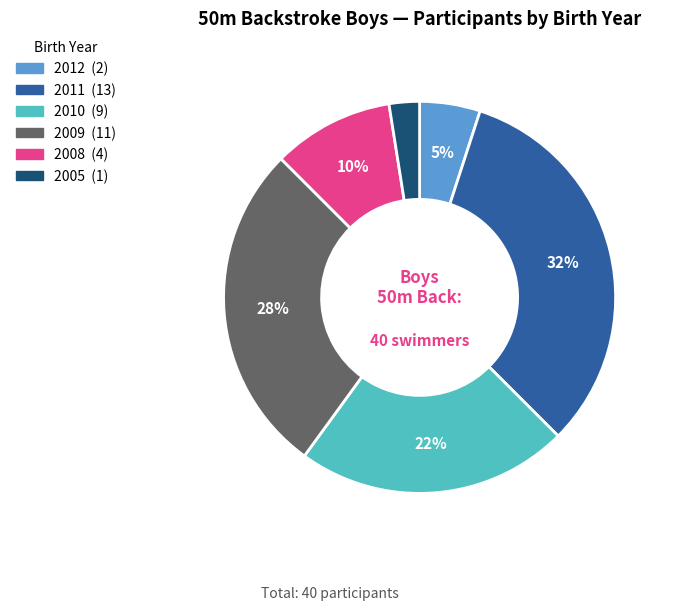

What is the smallest slice in the pie chart?

2005